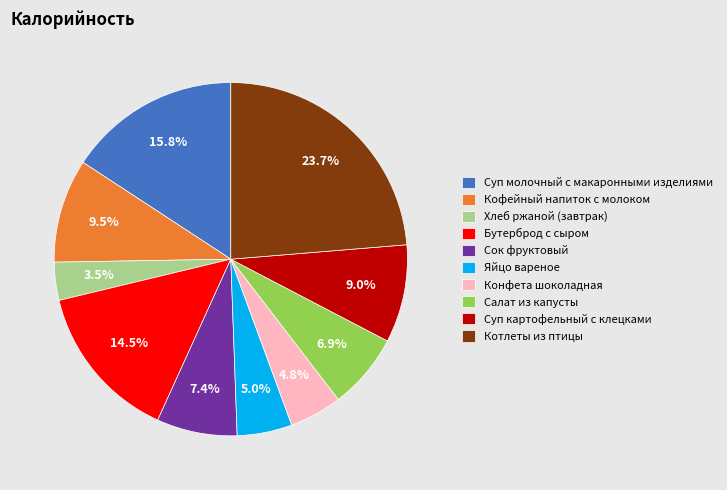

Does Яйцо вареное account for over 50% of the chart?

No